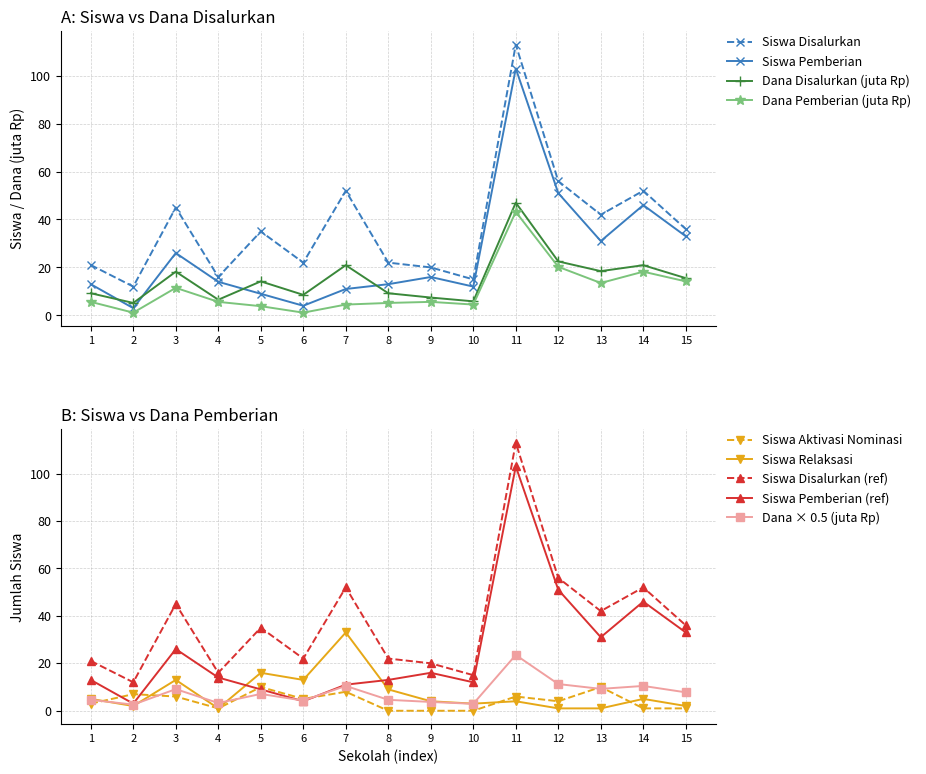

The Siswa Pemberian series shows 33.0 at 15. True or false?

True